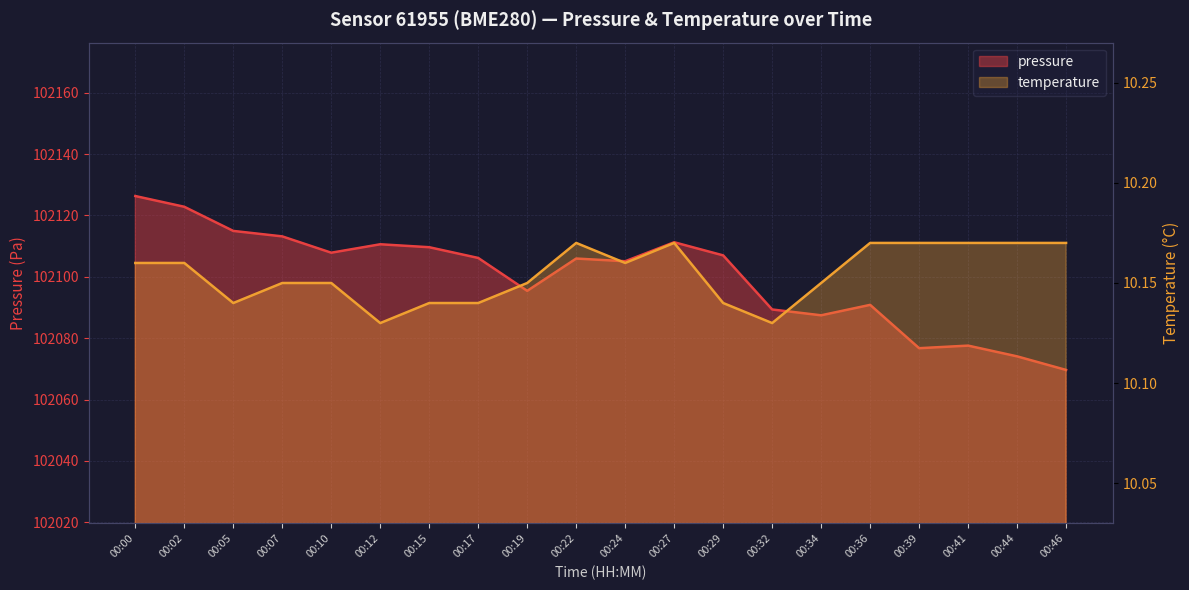

List the series in order of their overall mean, highest first.

pressure, temperature